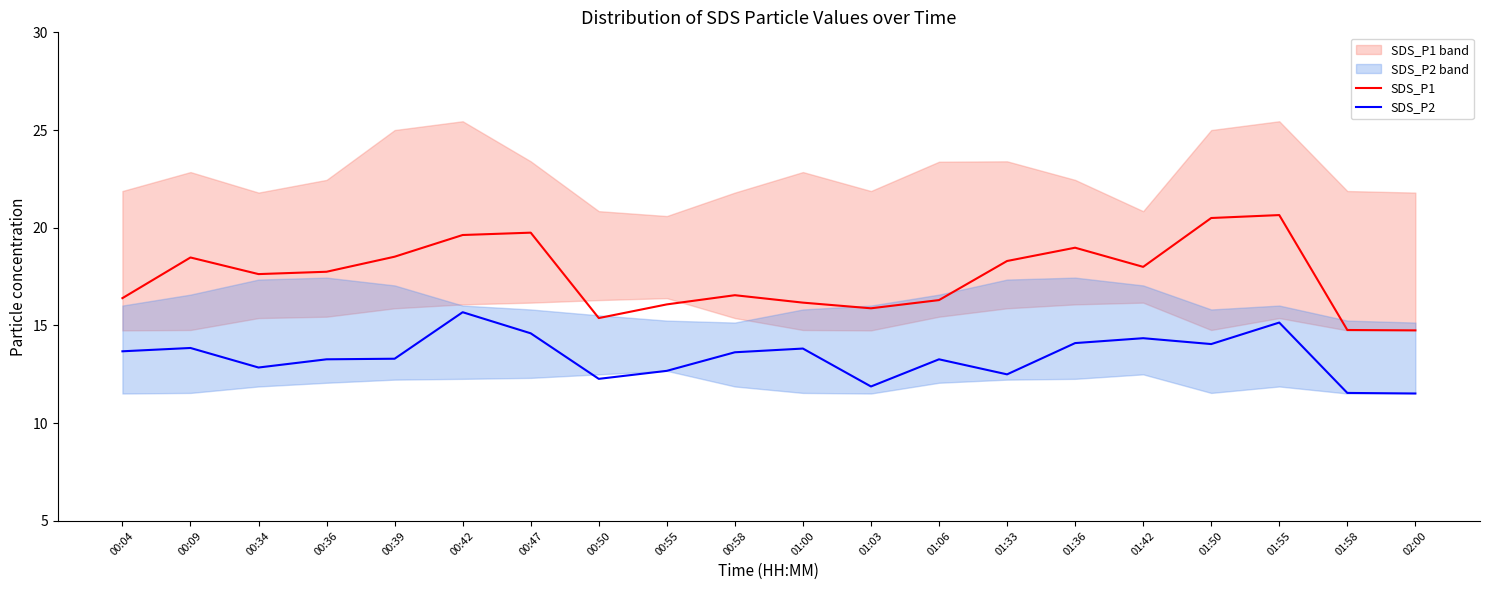

What is the difference between the highest and lowest values at 00:34?

4.8